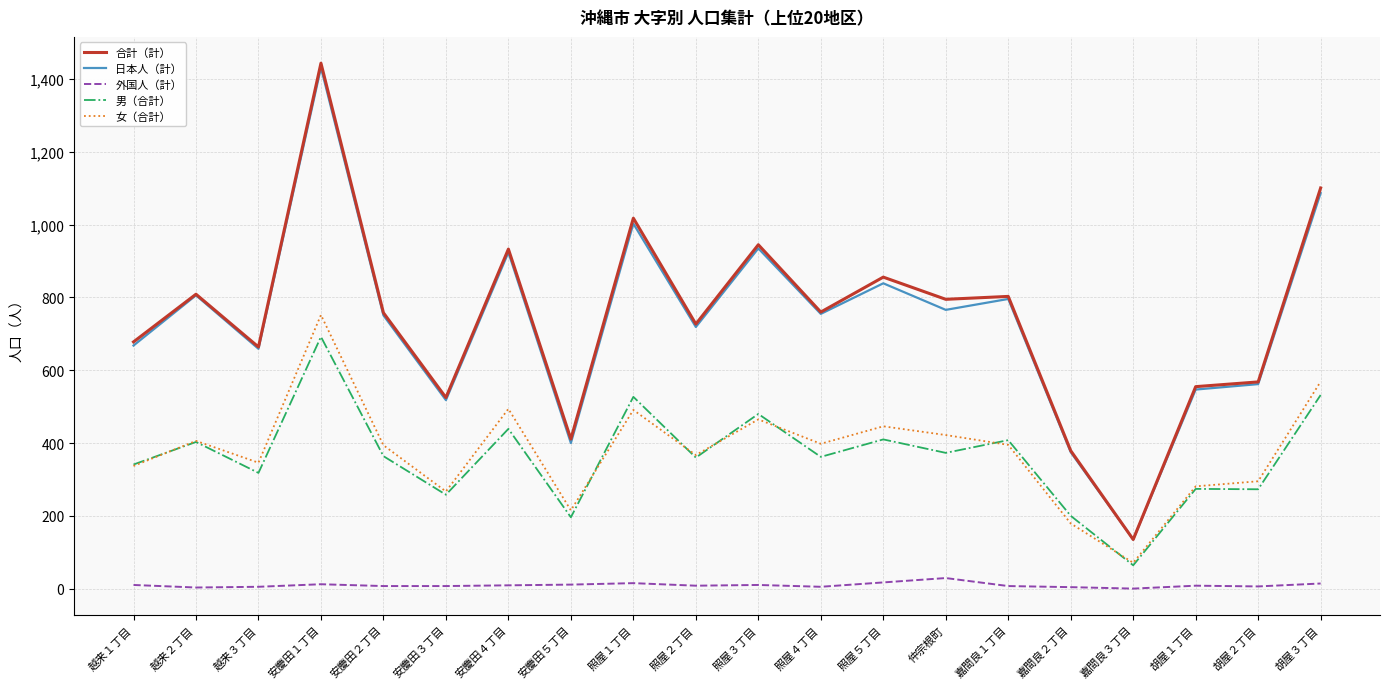

Is it true that 合計（計） equals 1130 at 安慶田２丁目?

False